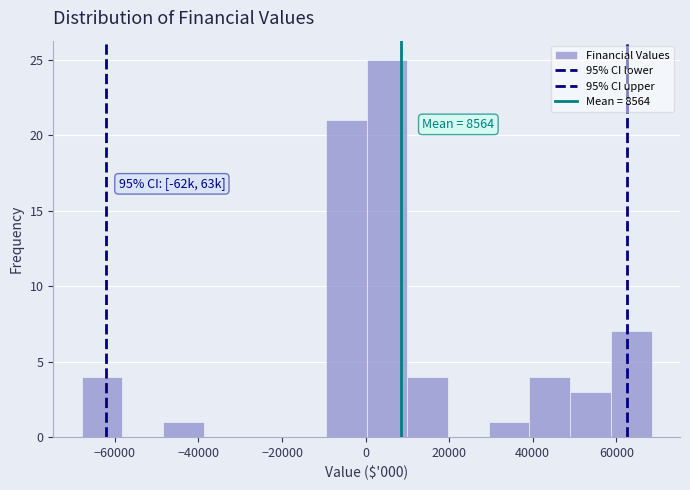

Which range on the x-axis has the tallest bar?

0 to 10000